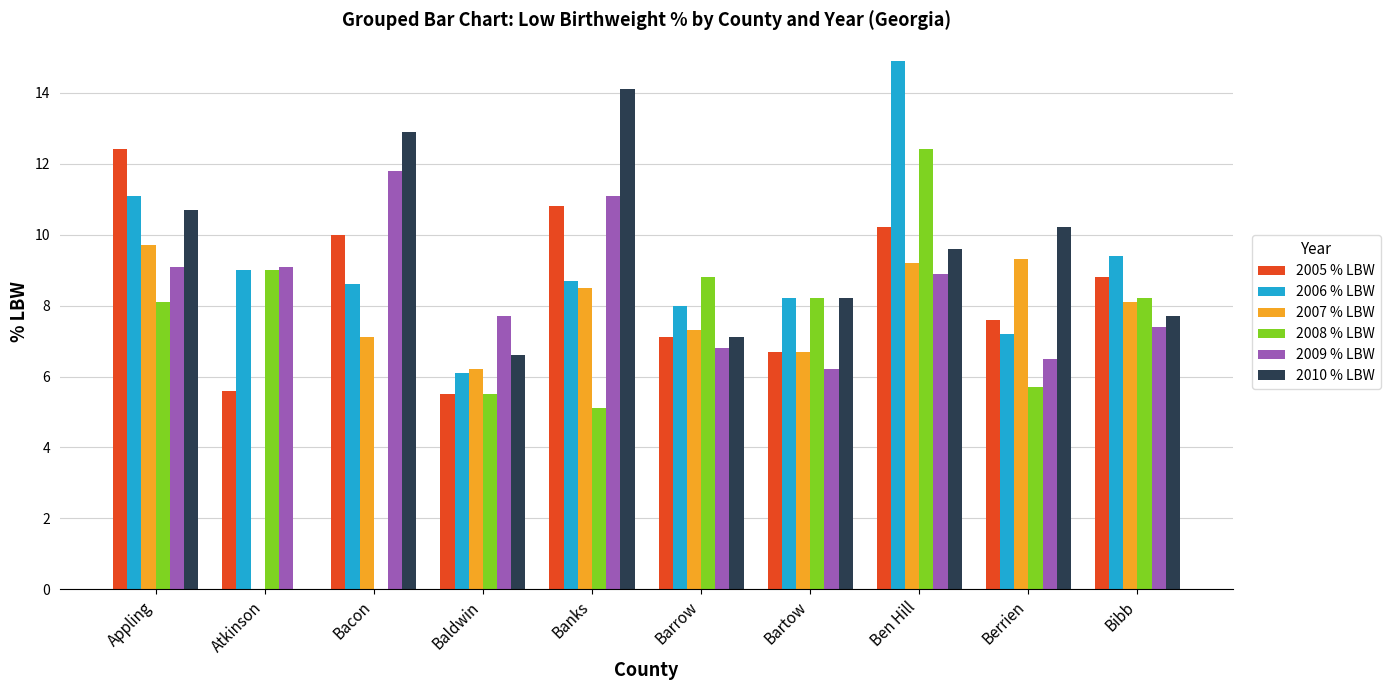

How many data points does each series have?

10